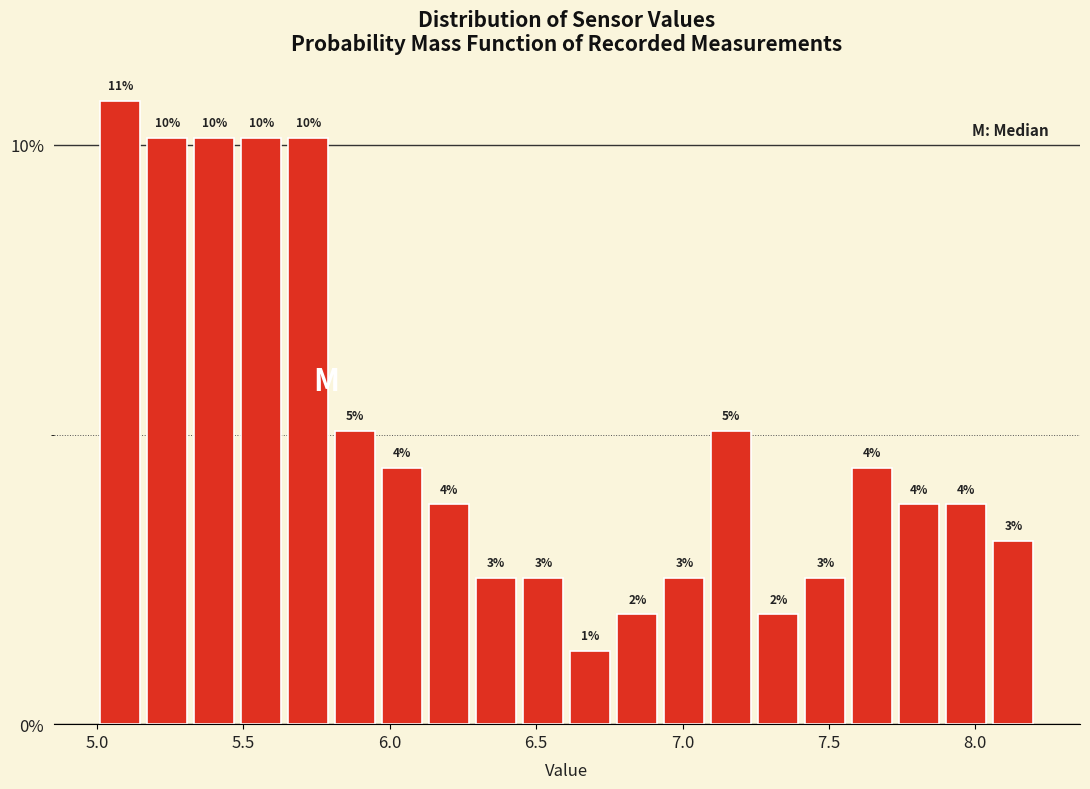

Around what value on the x-axis is the tallest bar? Give the approximate position of its centre, as read against the axis.

5.10